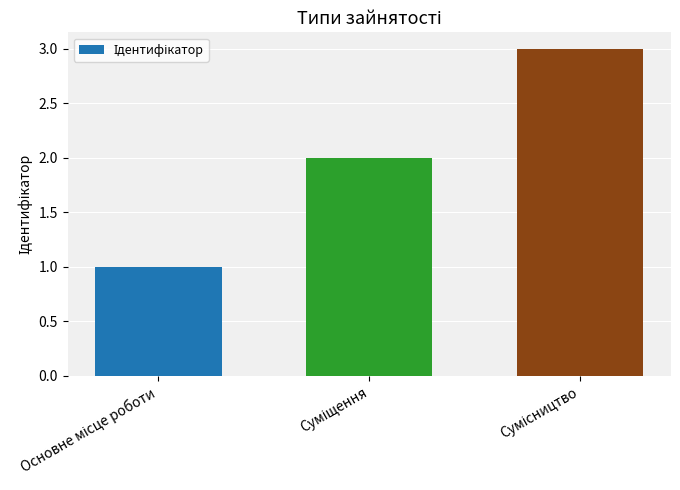

What is the sum of all values?

6